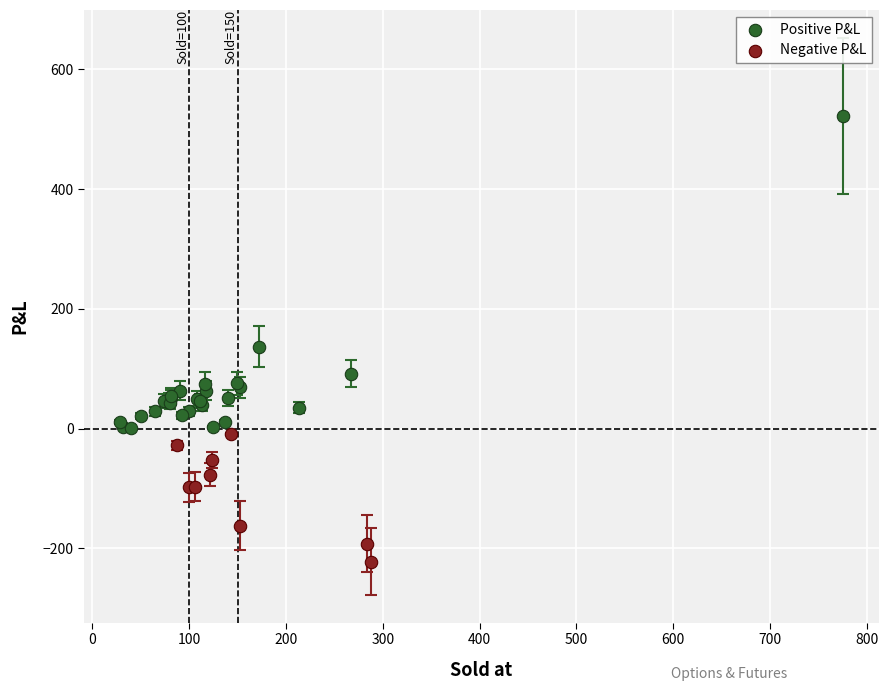

Which series has the widest spread of Y values?

Positive P&L